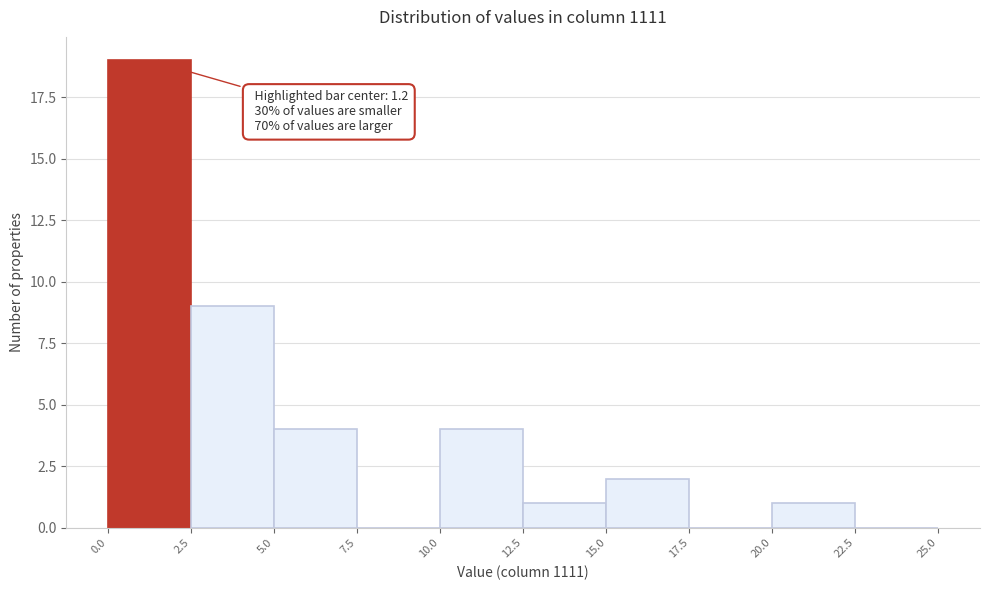

Which range on the x-axis has the tallest bar?

0.0 to 2.5